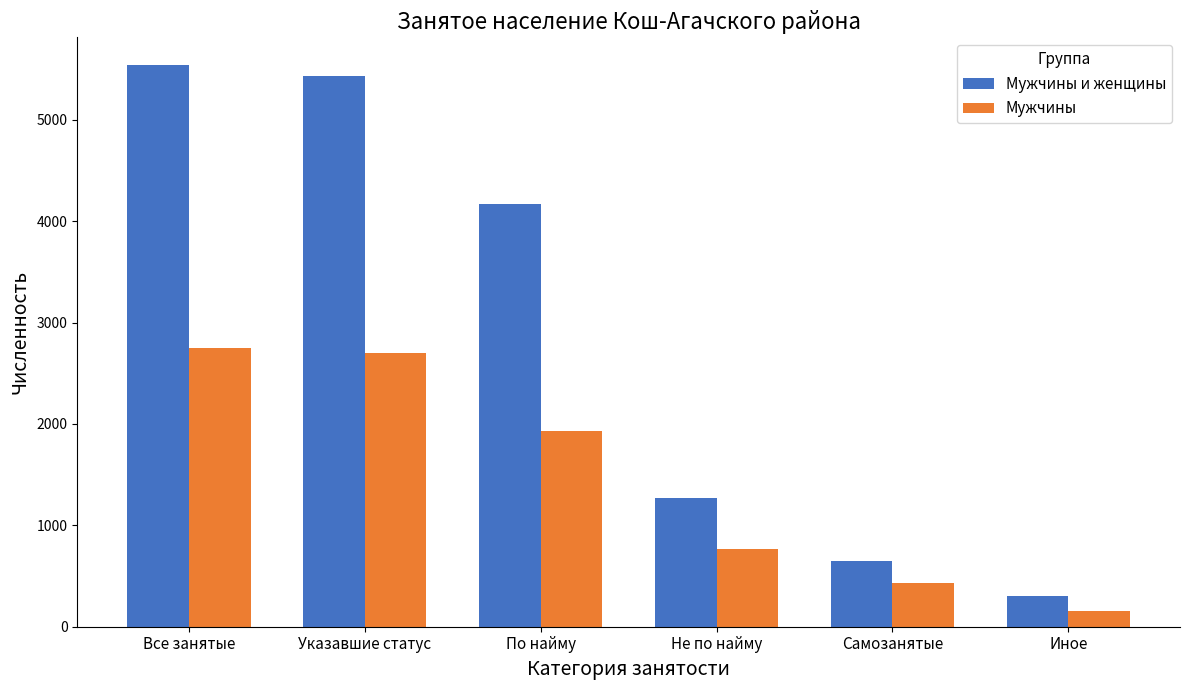

Are the bars horizontal?

No